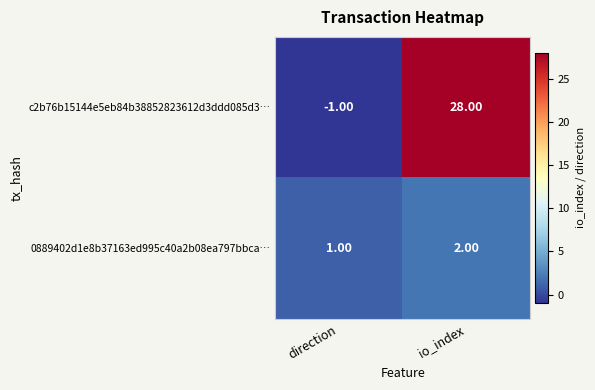

Rank the series by their maximum value, from highest to lowest.

c2b76b15144e5eb84b38852823612d3ddd085d3…, 0889402d1e8b37163ed995c40a2b08ea797bbca…